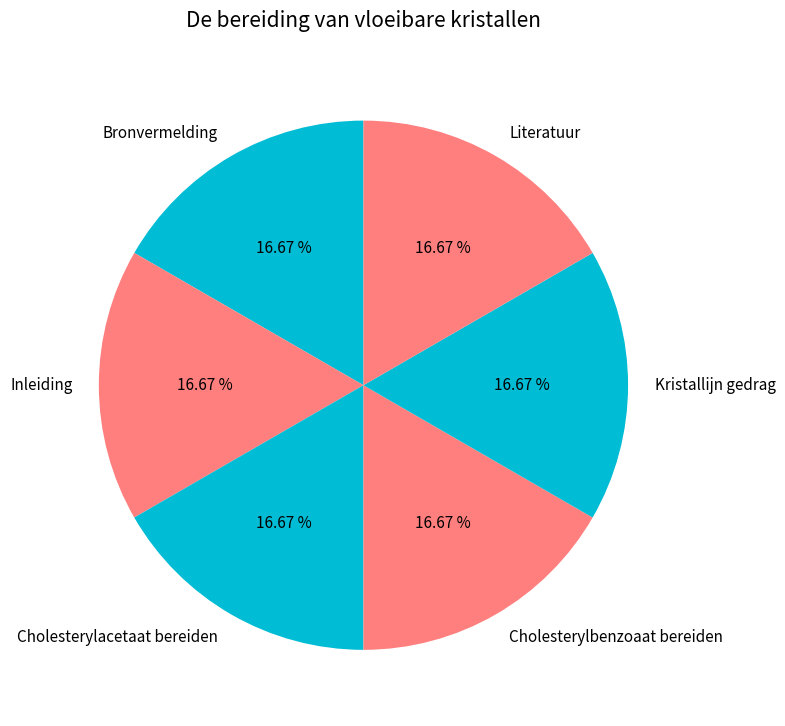

Is there any slice that represents more than half of the pie?

No